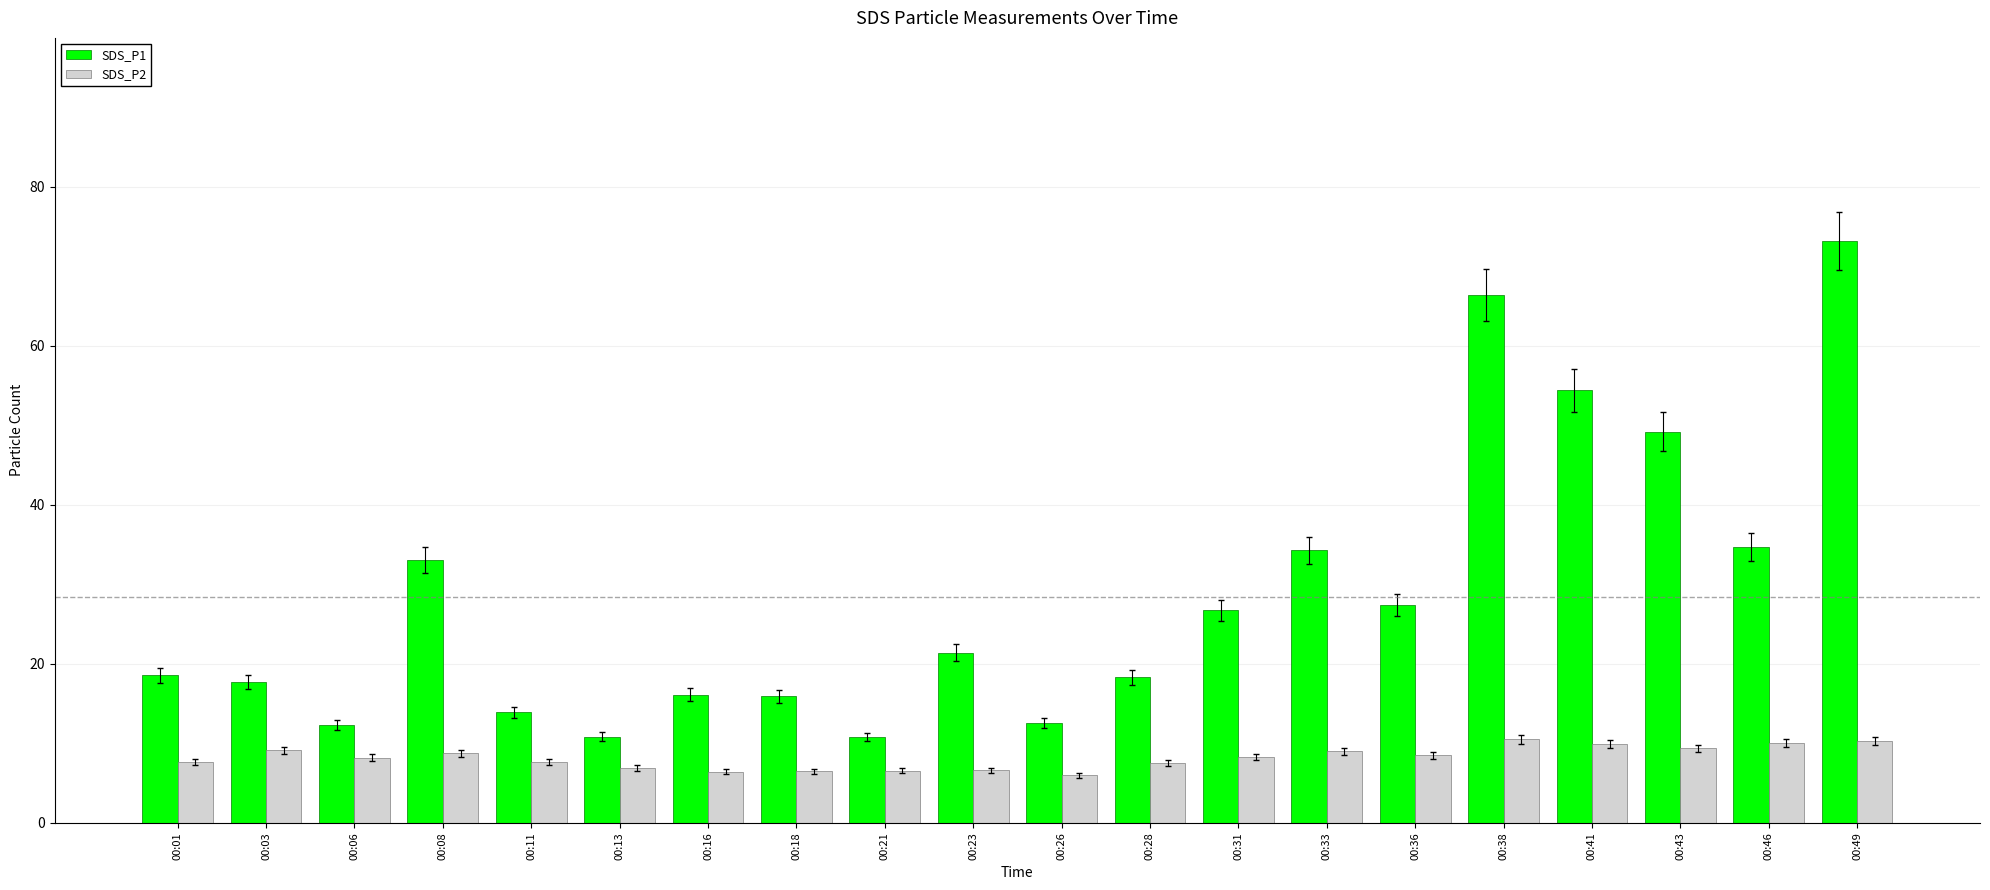

What is the total value across all series at 00:18?

22.4